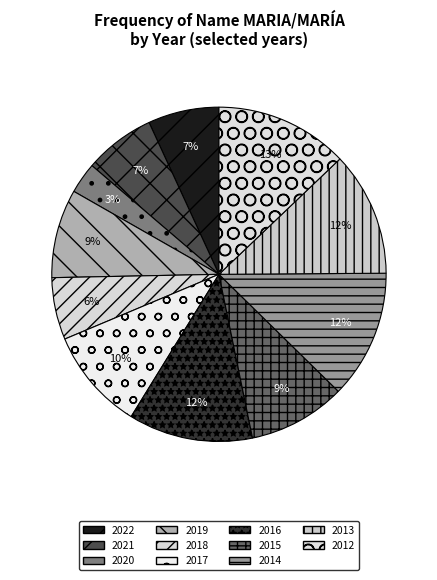

Rank the categories by value from highest to lowest.

2012, 2014, 2016, 2013, 2017, 2015, 2019, 2022, 2021, 2018, 2020